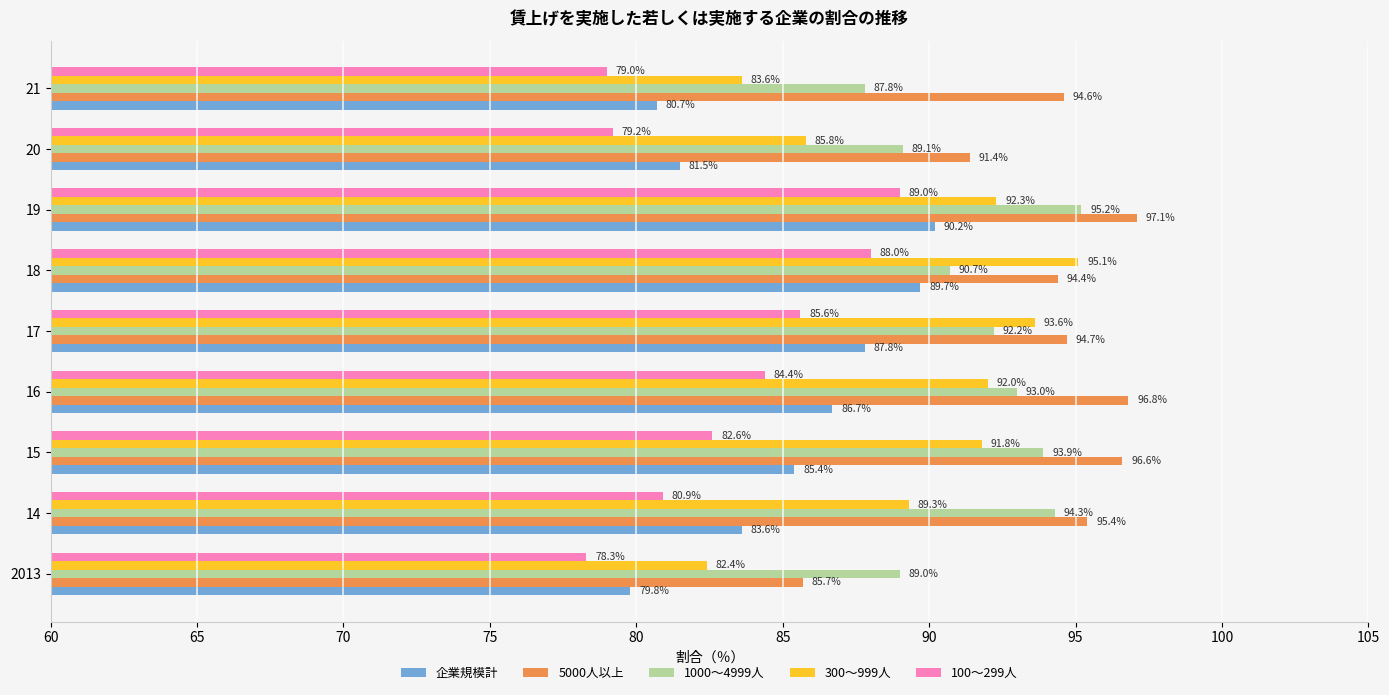

At how many categories does at least one series exceed 91?

8